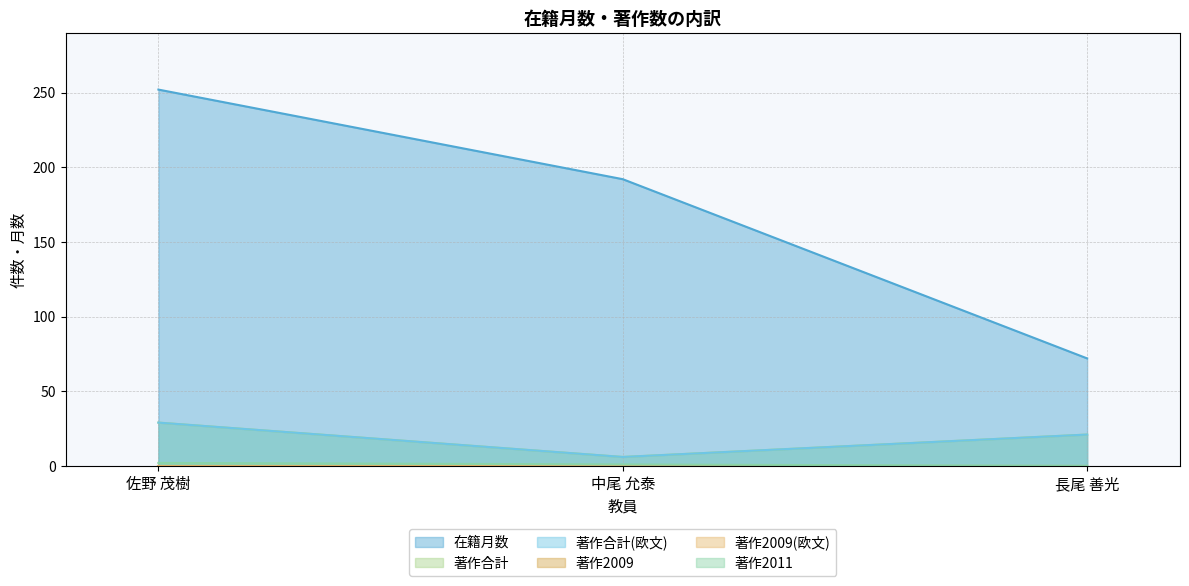

The 著作2011 series shows 2 at 佐野 茂樹. True or false?

True